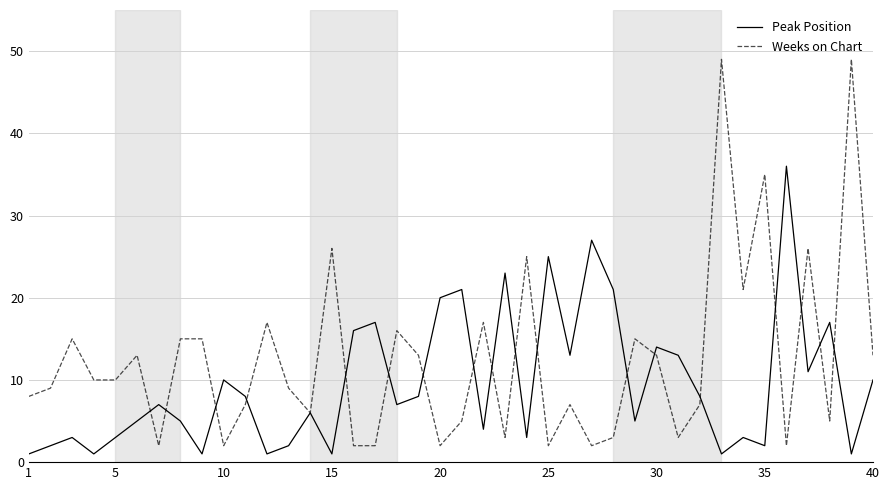

Which series has the largest range (max minus min)?

Weeks on Chart